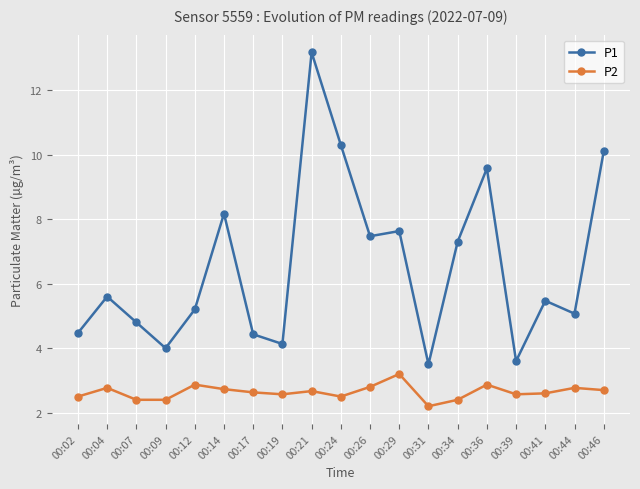

What are all the series names shown in the legend?

P1, P2